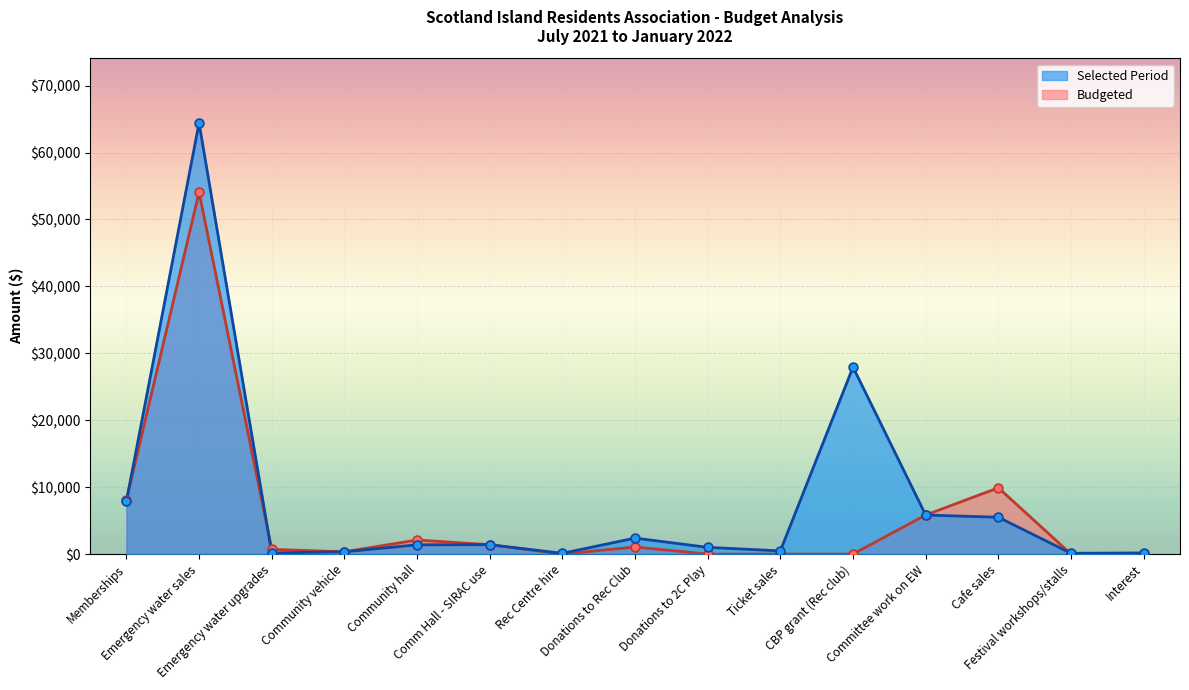

Which series contains the lowest Y value?

Budgeted